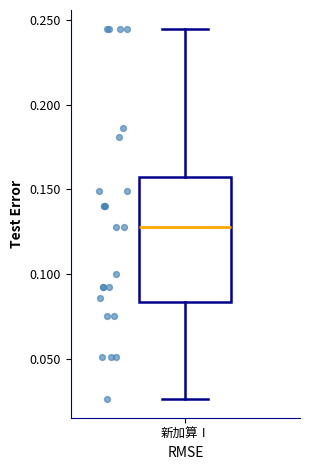

Transcribe this box plot: give where the median line is, the range the box spans, and where the two whiskers end, as read against the y-axis. The values are not printed on the chart, so give them approximately, as read against the axis.

median 0.130, box 0.085 to 0.155, whiskers 0.025 to 0.245